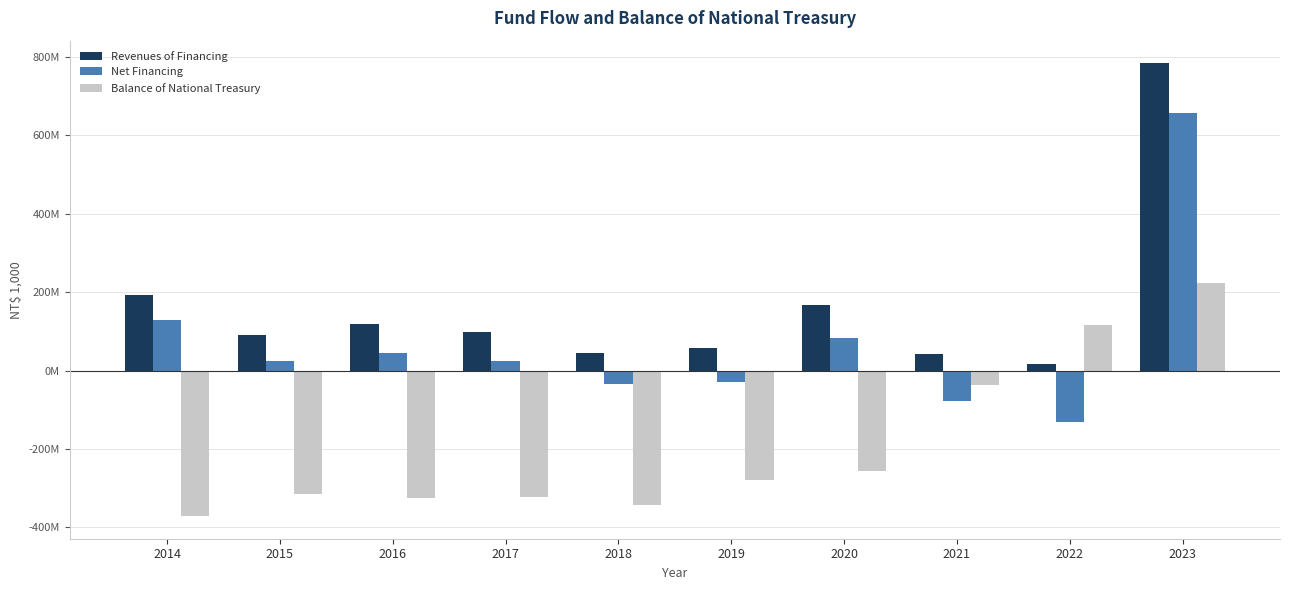

Does the chart contain any negative values?

Yes